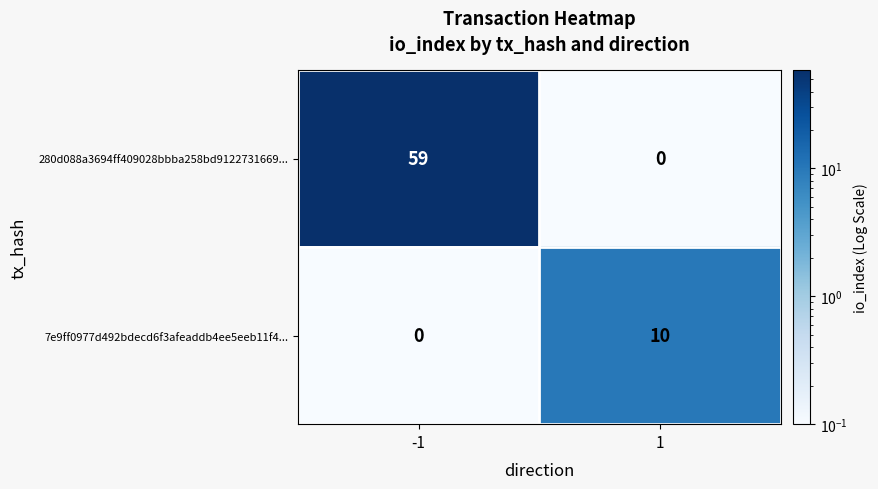

What is the average value of the 280d088a3694ff409028bbba258bd9122731669... series?

30